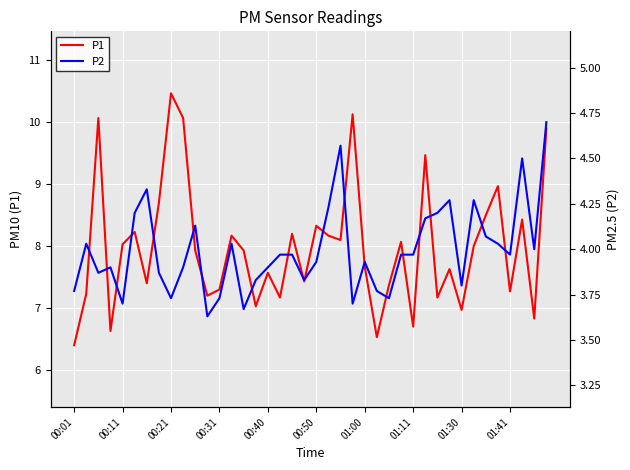

Where is P1 nearest to the value 8?

33